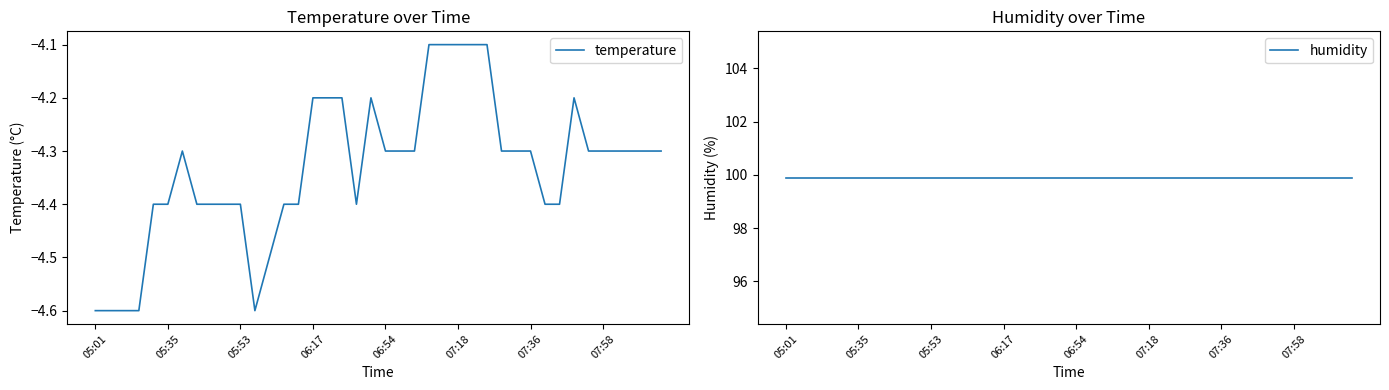

True or false: humidity and temperature intersect in this chart.

False